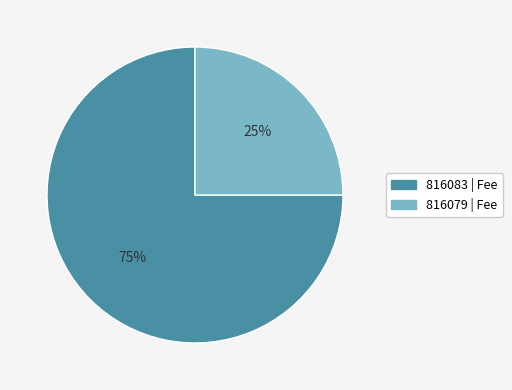

To the nearest percent, what percentage of the pie is 816079?

25%